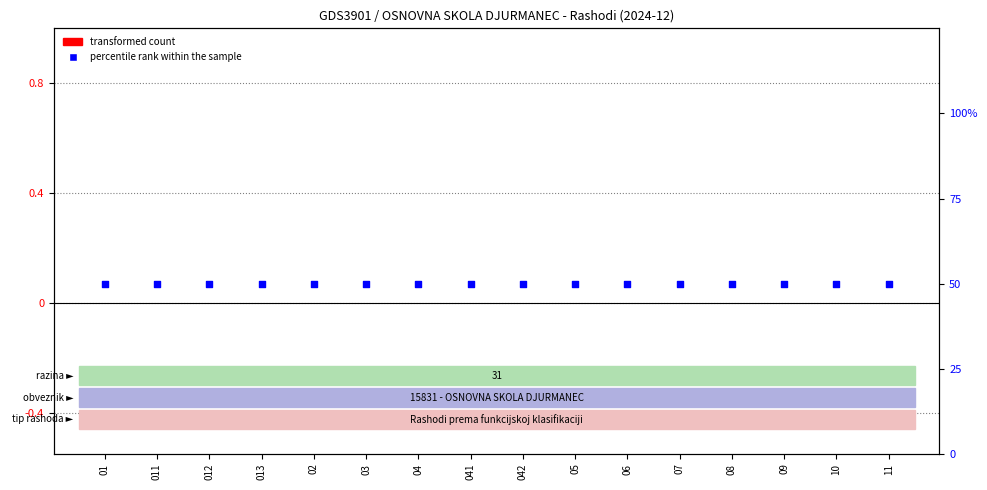

Is the value of transformed count at 01 greater than the value of percentile rank within the sample at 041?

No